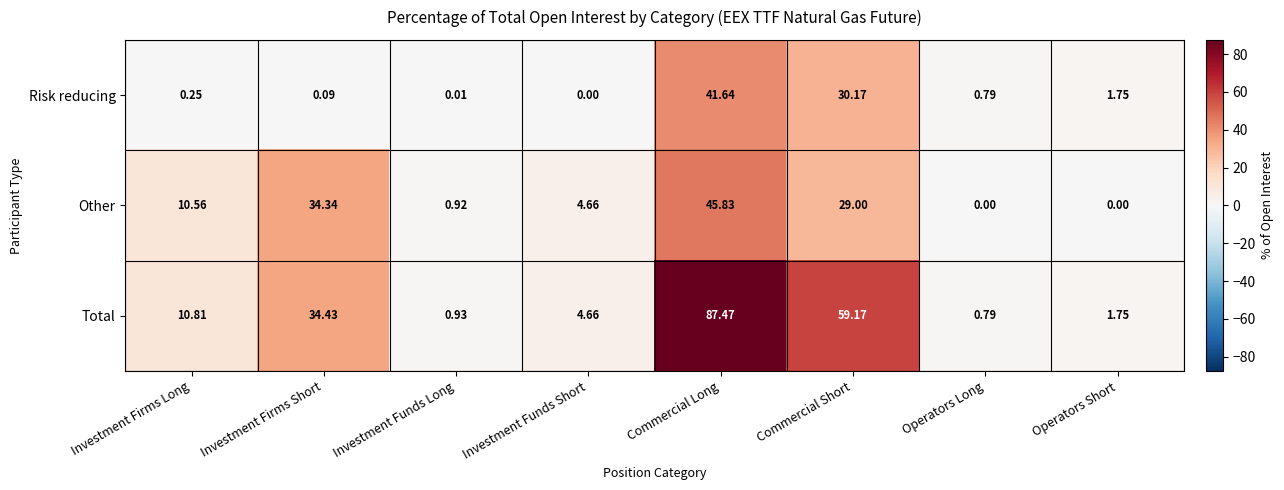

Which series changed the most between Investment Firms Short and Operators Long?

Other